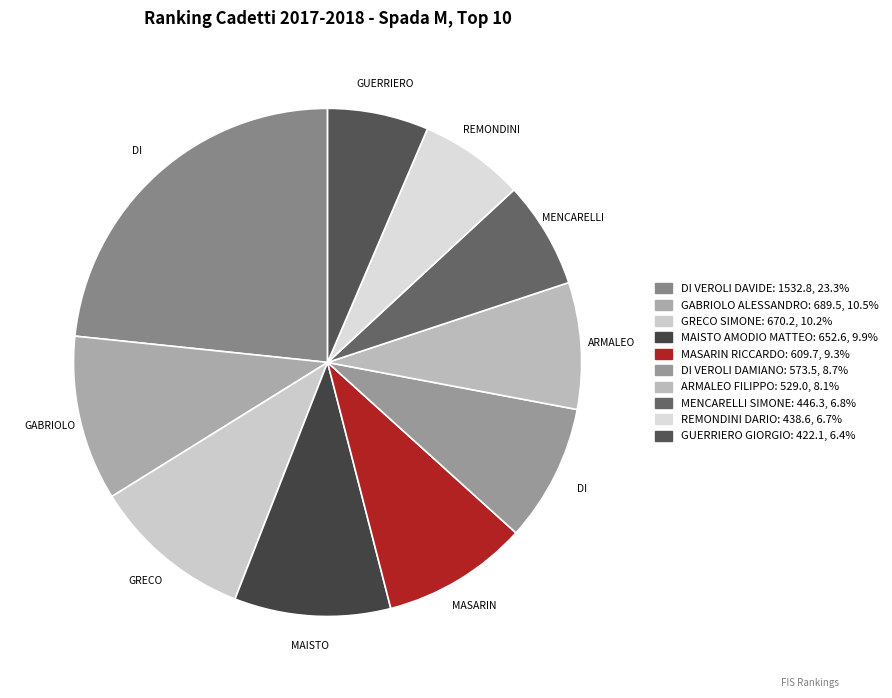

The GABRIOLO ALESSANDRO slice represents 11% of the pie. True or false?

True